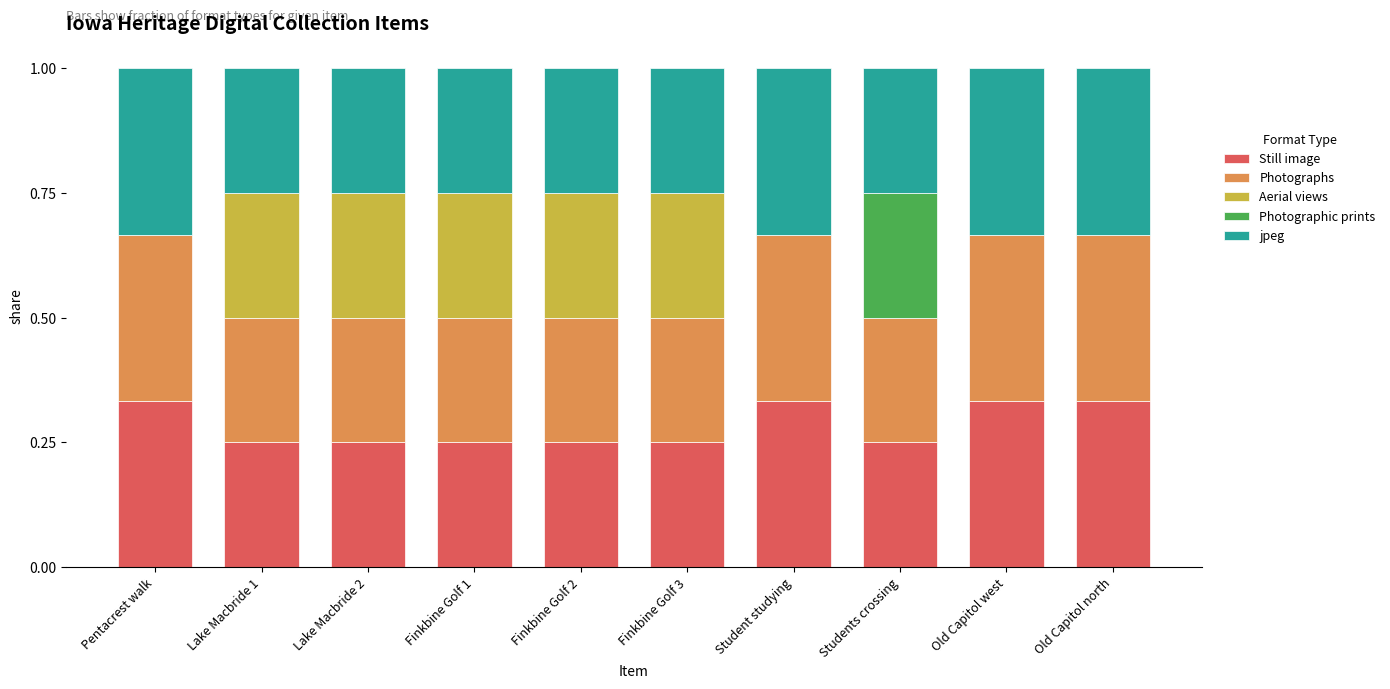

True or false: Still image has a value of 0.1 at Old Capitol west.

False